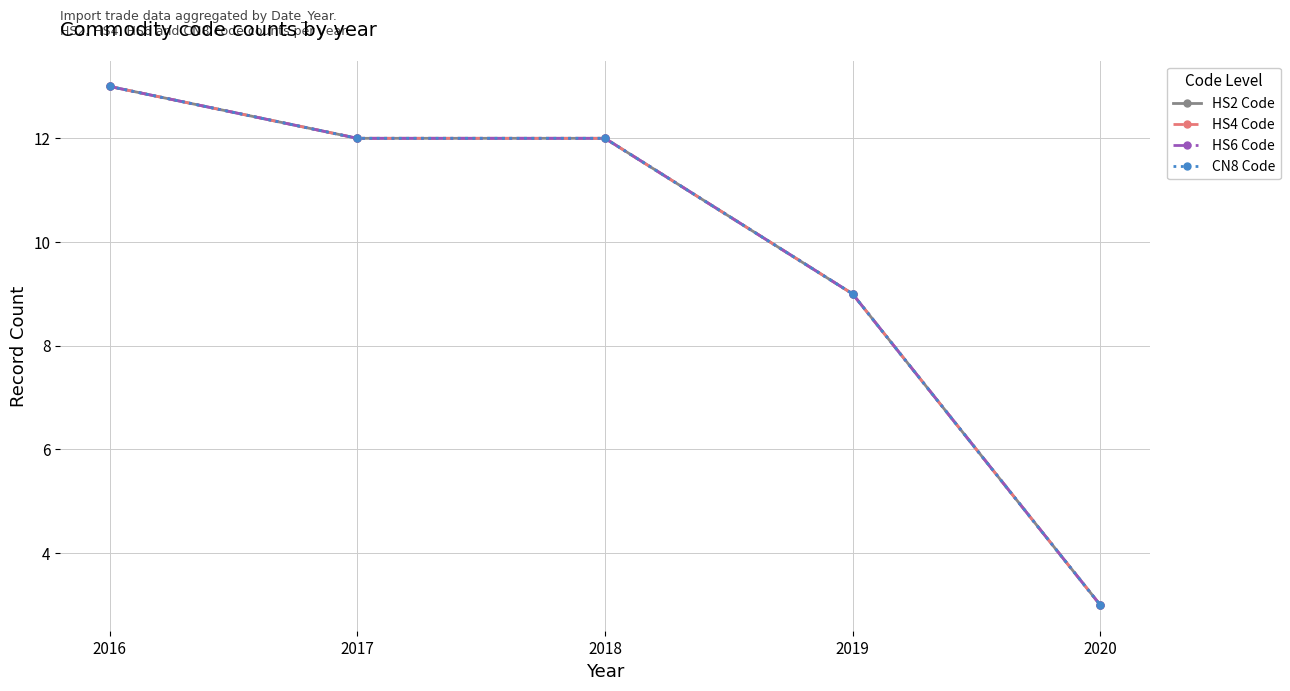

What is the value of the HS2 Code point at the 5th from the left?

3